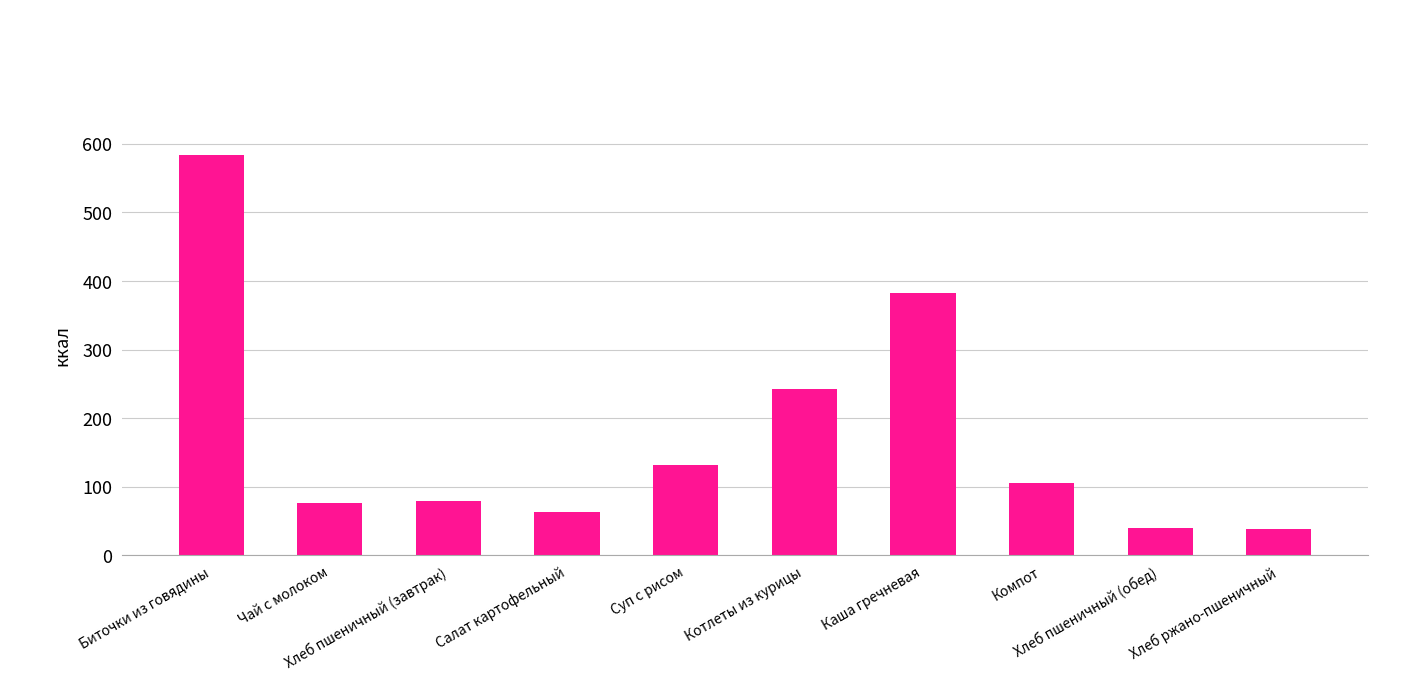

How many bars are there in total?

10